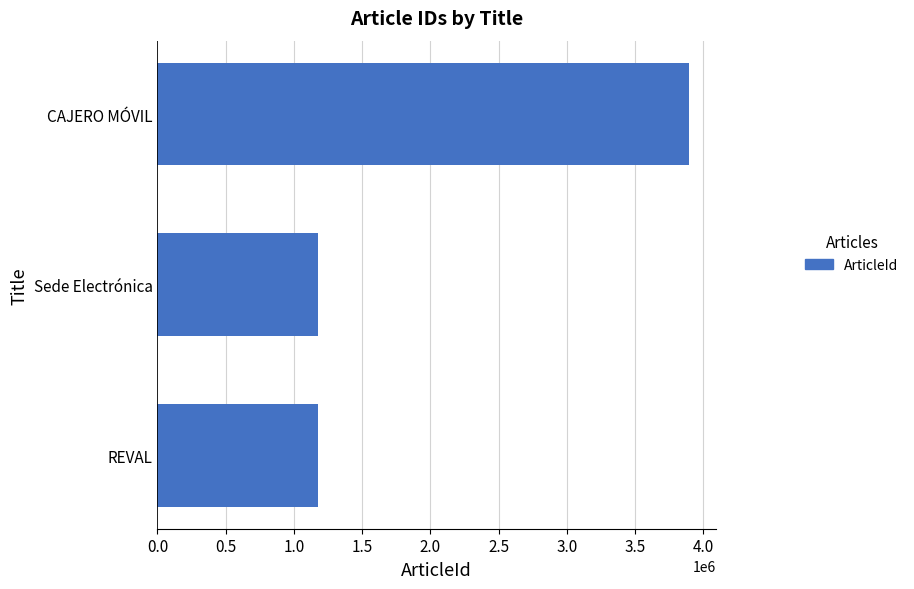

Are the bars grouped side by side (vs. stacked)?

No